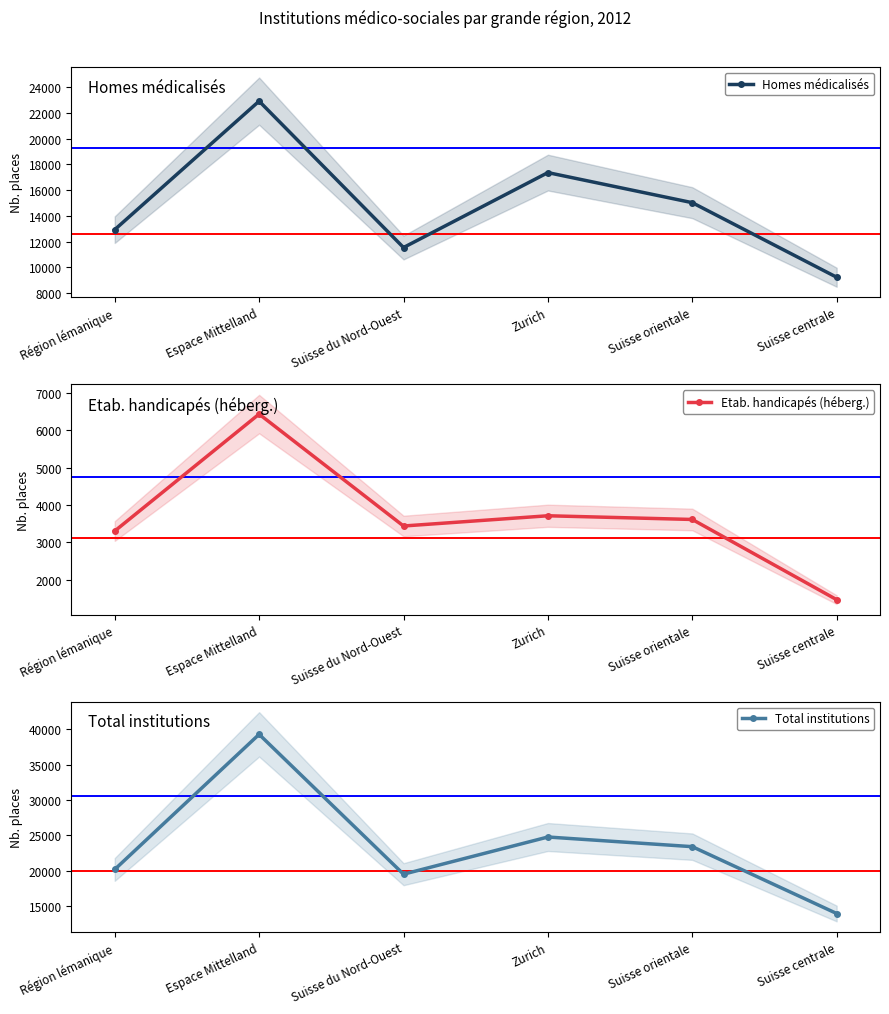

What is the approximate value of Homes médicalisés at Espace Mittelland, to the nearest 50?

22900